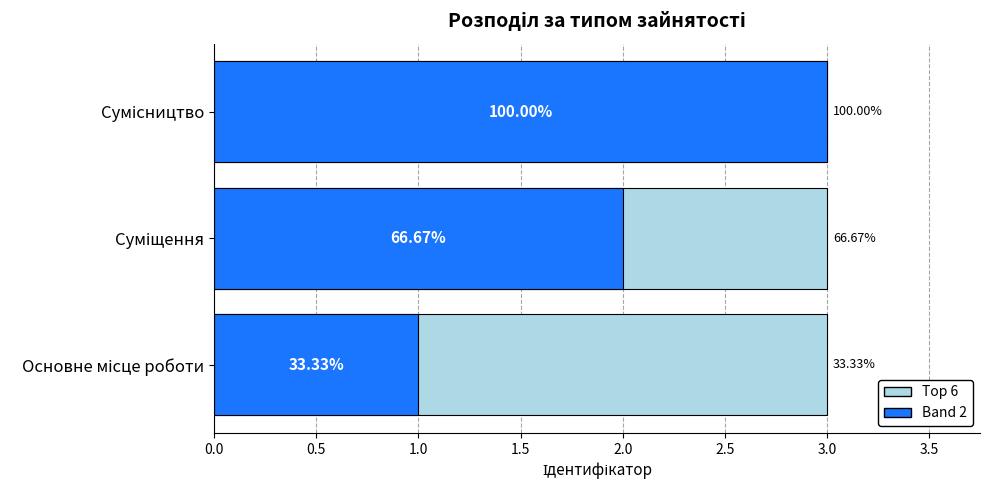

What is the sum of the Band 2 values at Сумісництво and Суміщення?

5.0